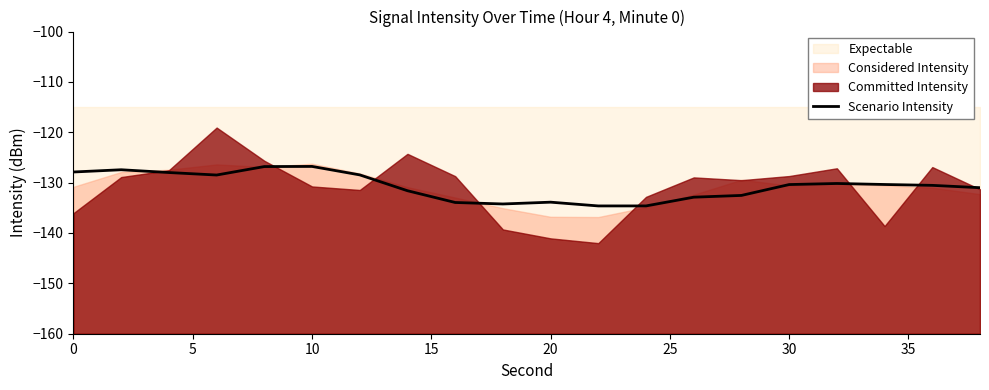

The Scenario Intensity series shows -126.8 at 10. True or false?

True